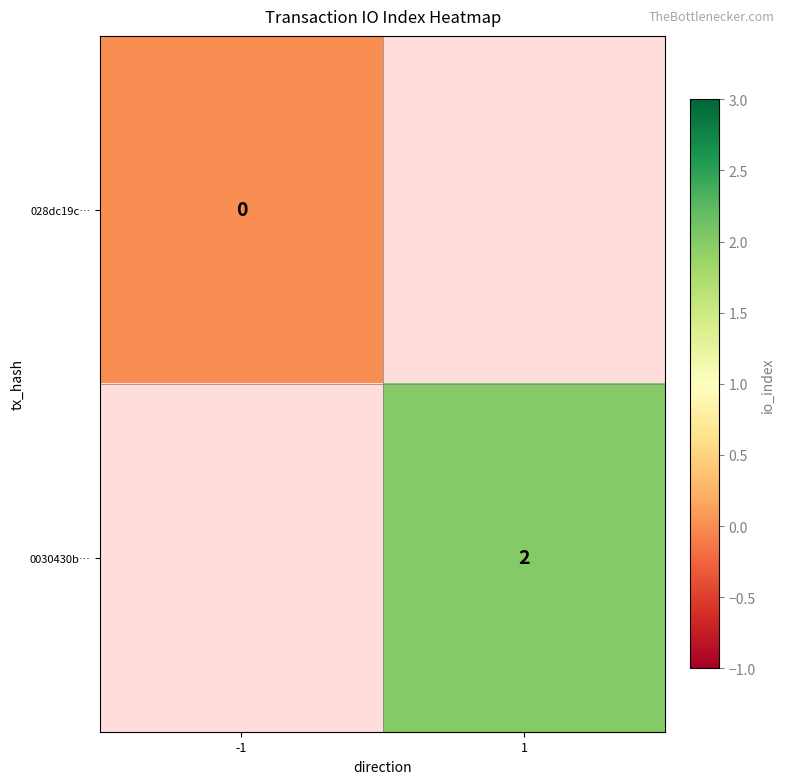

True or false: 0030430b… has a value of 2 at 1.

True